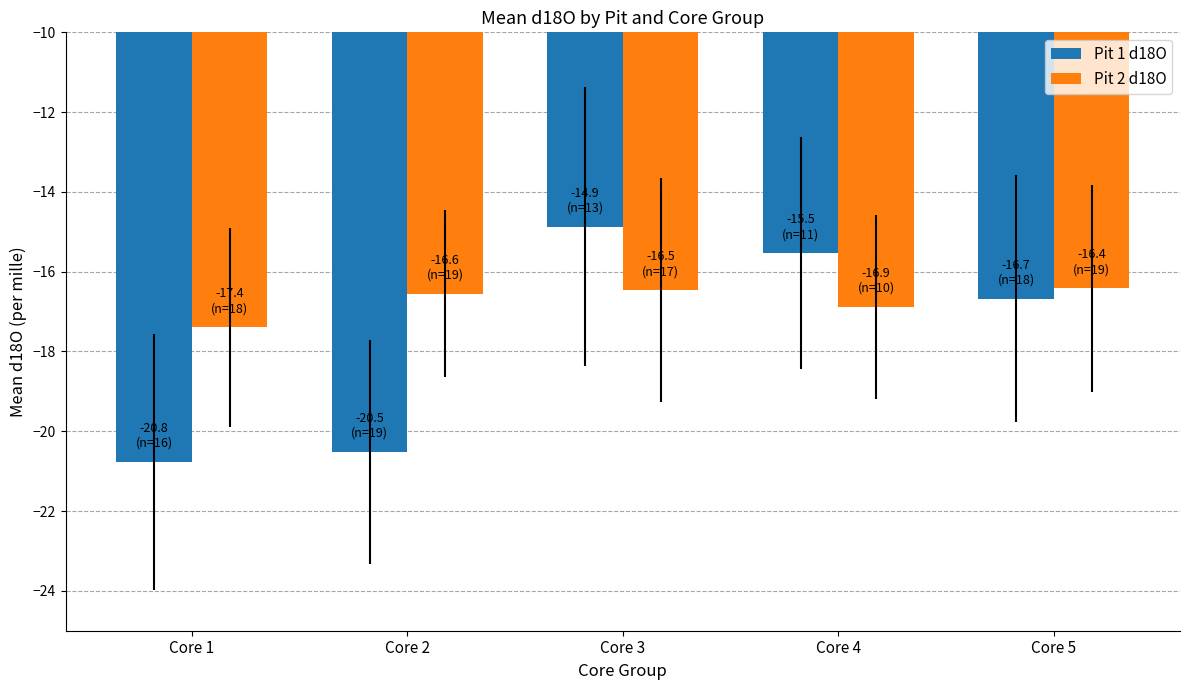

What is the value of the Pit 2 d18O bar at the 3rd from the left?

-16.5